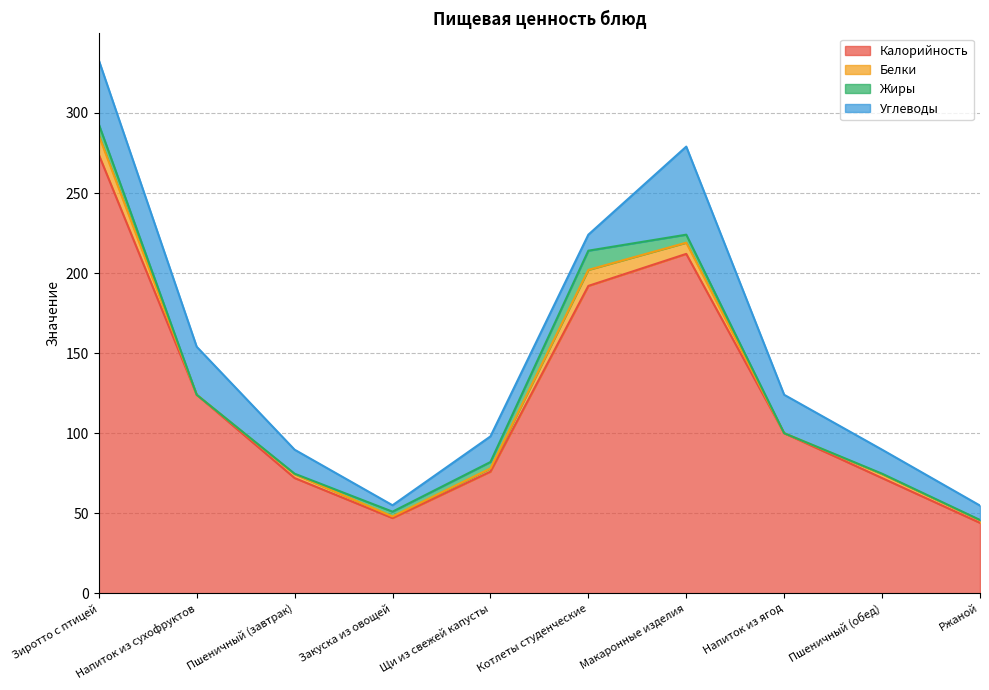

Reading left to right, transcribe all the data shown in this chart.

Калорийность: Зиротто с птицей=274.0	Напиток из сухофруктов=124.0	Пшеничный (завтрак)=72.0	Закуска из овощей=47.0	Щи из свежей капусты=76.0	Котлеты студенческие=192.0	Макаронные изделия=212.0	Напиток из ягод=100.0	Пшеничный (обед)=72.0	Ржаной=44.0
Белки: Зиротто с птицей=12.0	Напиток из сухофруктов=0.0	Пшеничный (завтрак)=2.4	Закуска из овощей=1.0	Щи из свежей капусты=2.0	Котлеты студенческие=10.0	Макаронные изделия=7.0	Напиток из ягод=0.0	Пшеничный (обед)=2.4	Ржаной=1.6
Жиры: Зиротто с птицей=7.0	Напиток из сухофруктов=0.0	Пшеничный (завтрак)=0.3	Закуска из овощей=3.0	Щи из свежей капусты=4.0	Котлеты студенческие=12.0	Макаронные изделия=5.0	Напиток из ягод=0.0	Пшеничный (обед)=0.3	Ржаной=0.2
Углеводы: Зиротто с птицей=40.0	Напиток из сухофруктов=30.0	Пшеничный (завтрак)=15.0	Закуска из овощей=4.0	Щи из свежей капусты=16.0	Котлеты студенческие=10.0	Макаронные изделия=55.0	Напиток из ягод=24.0	Пшеничный (обед)=15.0	Ржаной=9.0